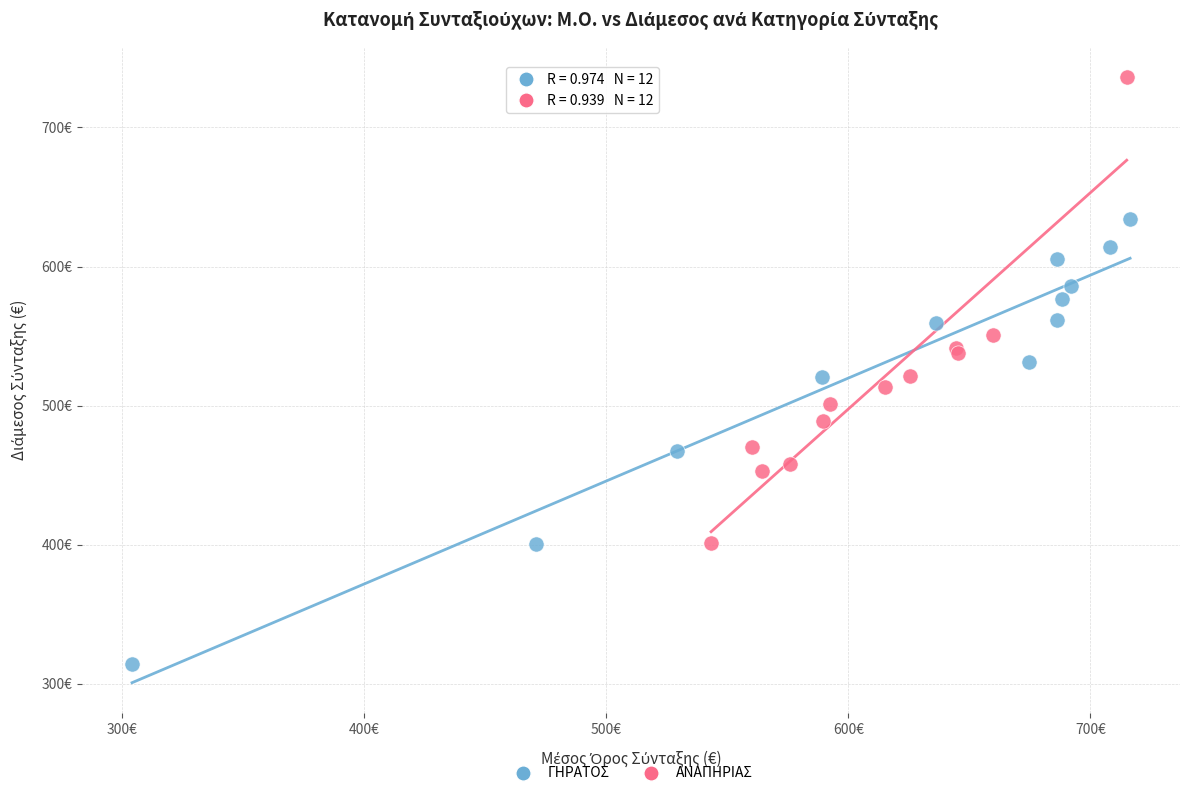

Which series has the largest Y range (max minus min)?

ΑΝΑΠΗΡΙΑΣ